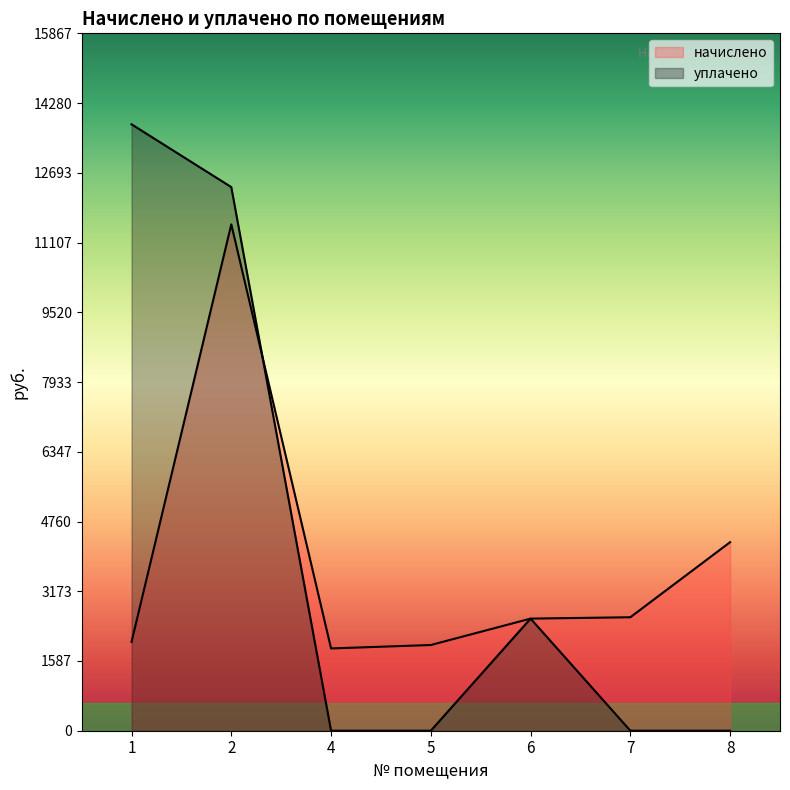

What are all the series names shown in the legend?

начислено, уплачено